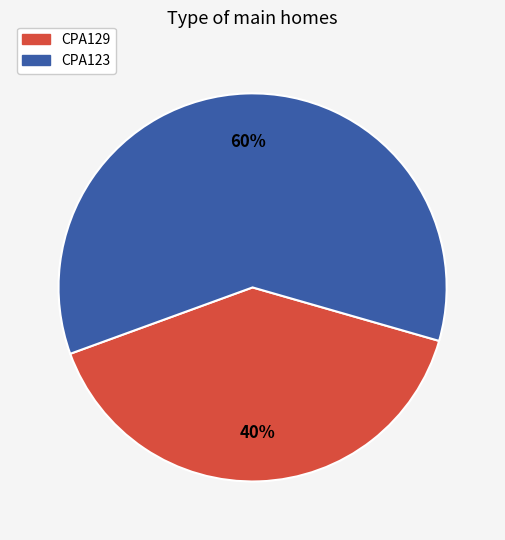

Between CPA129 and CPA123, which is larger?

CPA123